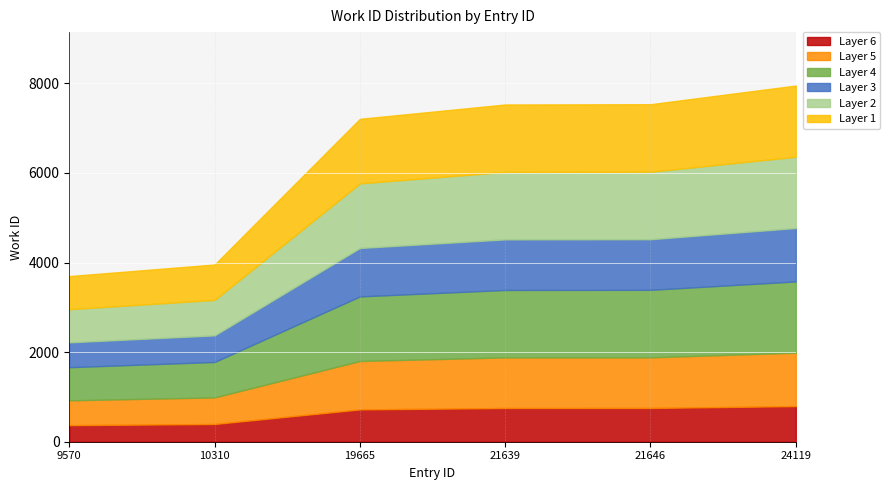

List the labels in order of value, smallest first.

9570, 10310, 19665, 21639, 21646, 24119